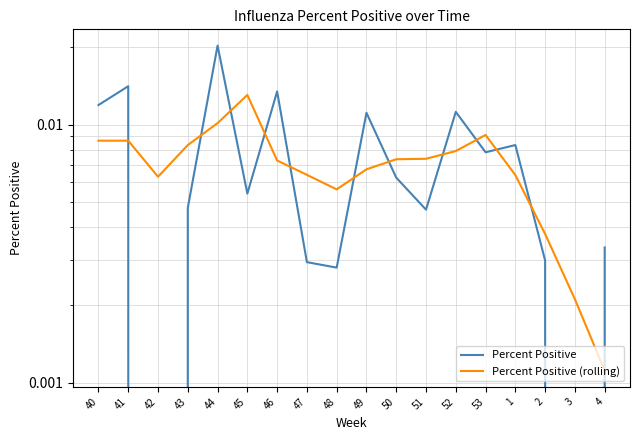

Reading right to left, what are all the values shown in this chart?

Percent Positive: 4=0.0	3=0.0	2=0.0	1=0.0	53=0.0	52=0.0	51=0.0	50=0.0	49=0.0	48=0.0	47=0.0	46=0.0	45=0.0	44=0.0	43=0.0	42=0.0	41=0.0	40=0.0
Percent Positive (rolling): 4=0.0	3=0.0	2=0.0	1=0.0	53=0.0	52=0.0	51=0.0	50=0.0	49=0.0	48=0.0	47=0.0	46=0.0	45=0.0	44=0.0	43=0.0	42=0.0	41=0.0	40=0.0